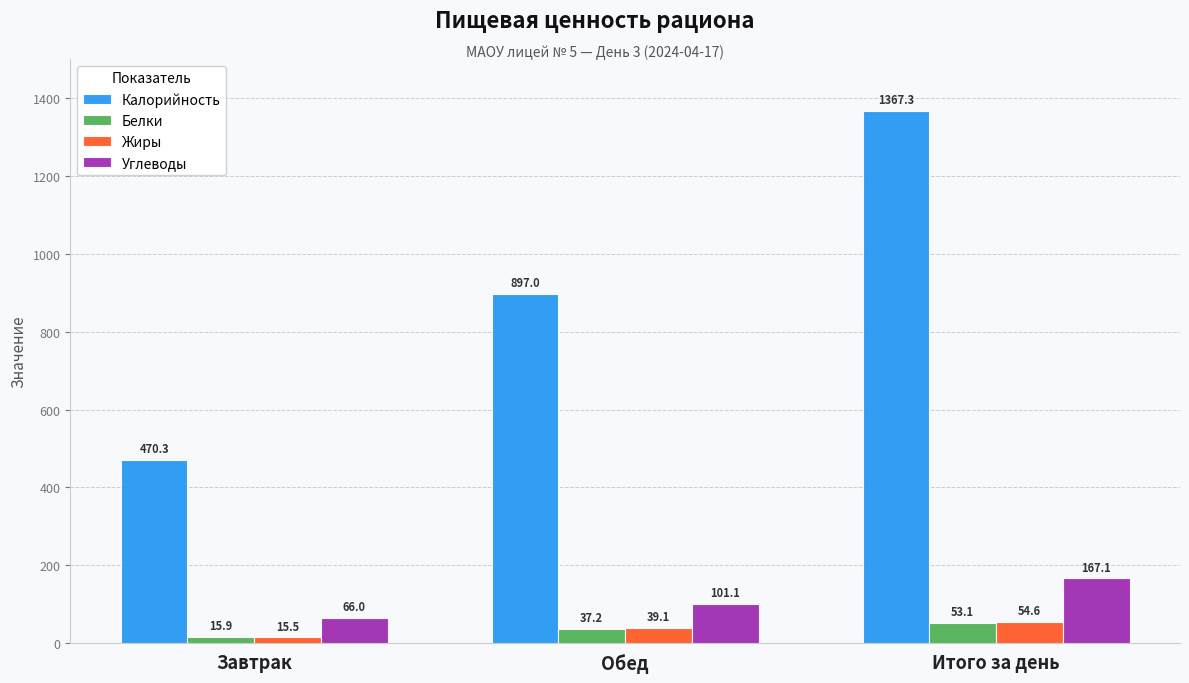

The Жиры series shows 39.1 at Обед. True or false?

True